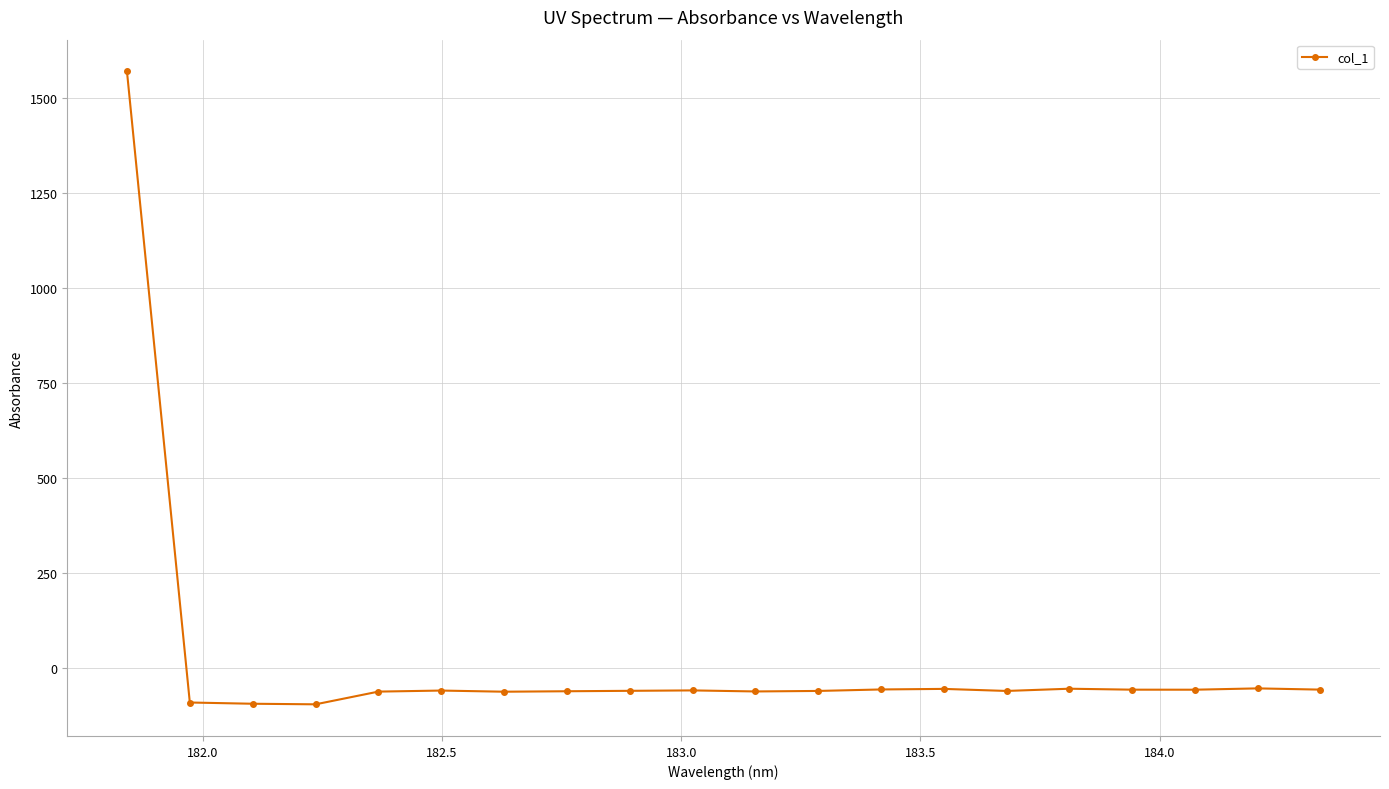

How many lines are shown in the chart?

1